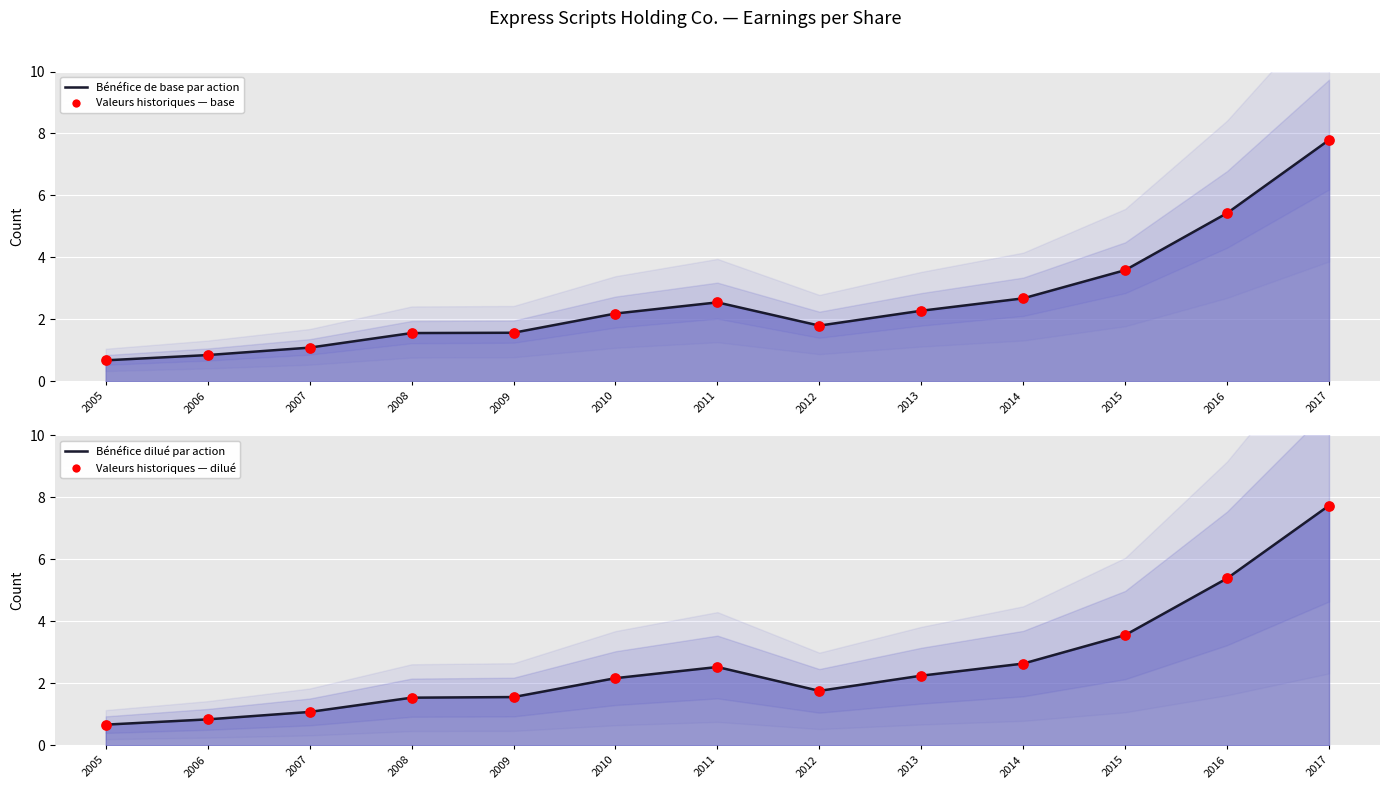

Which series has the widest spread of Y values?

Valeurs historiques — base